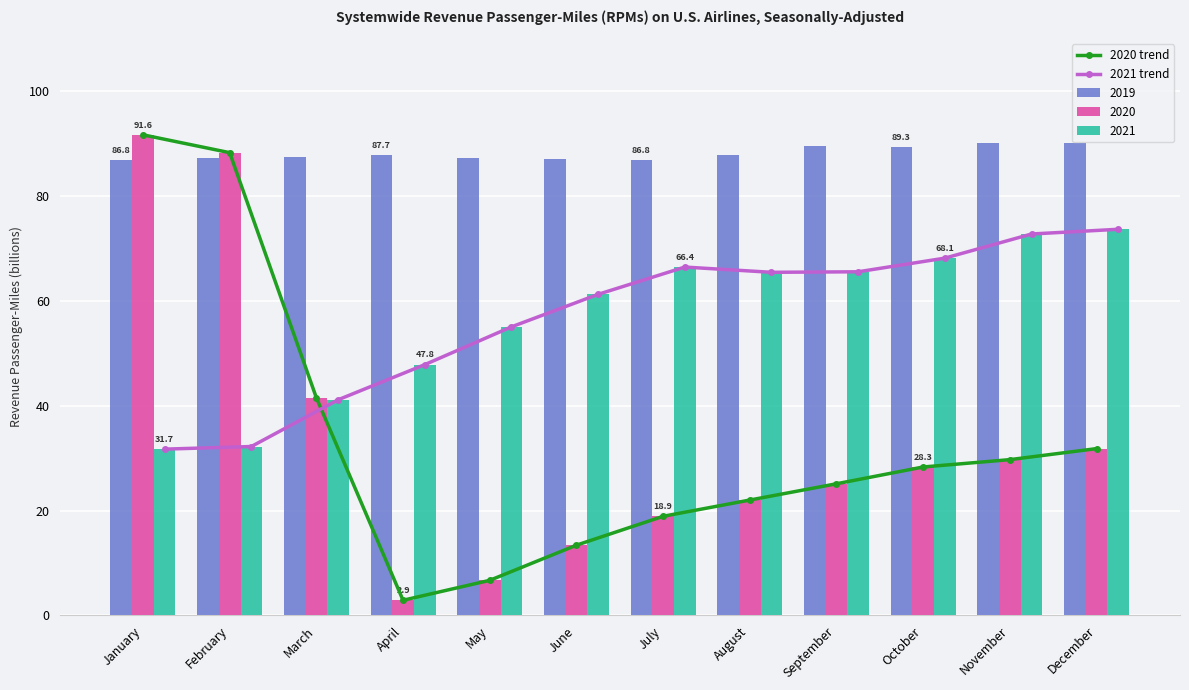

Are the bars horizontal?

No